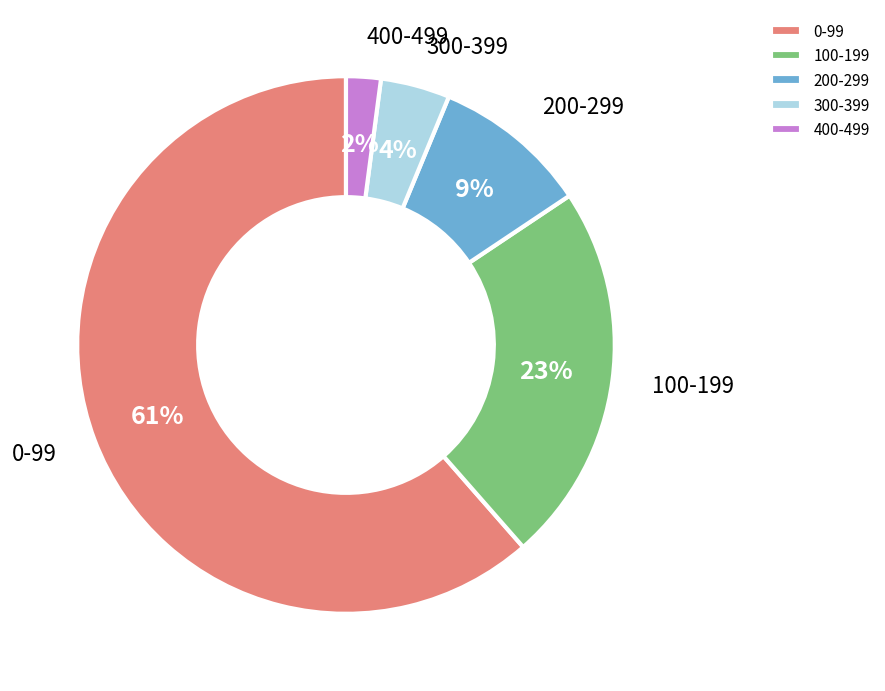

What is the smallest slice in the pie chart?

400-499